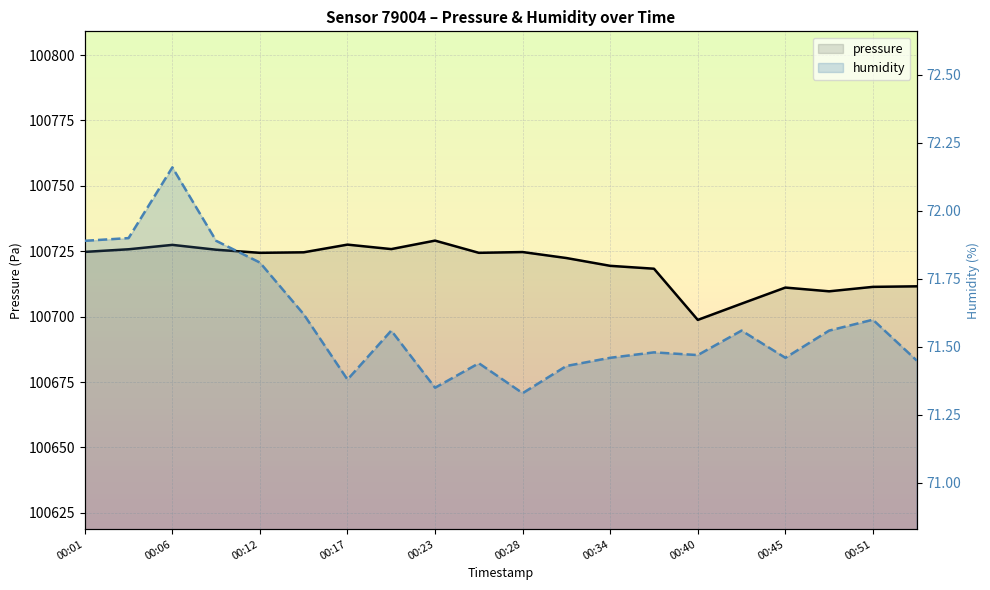

List the series in order of their peak value, lowest first.

humidity, pressure